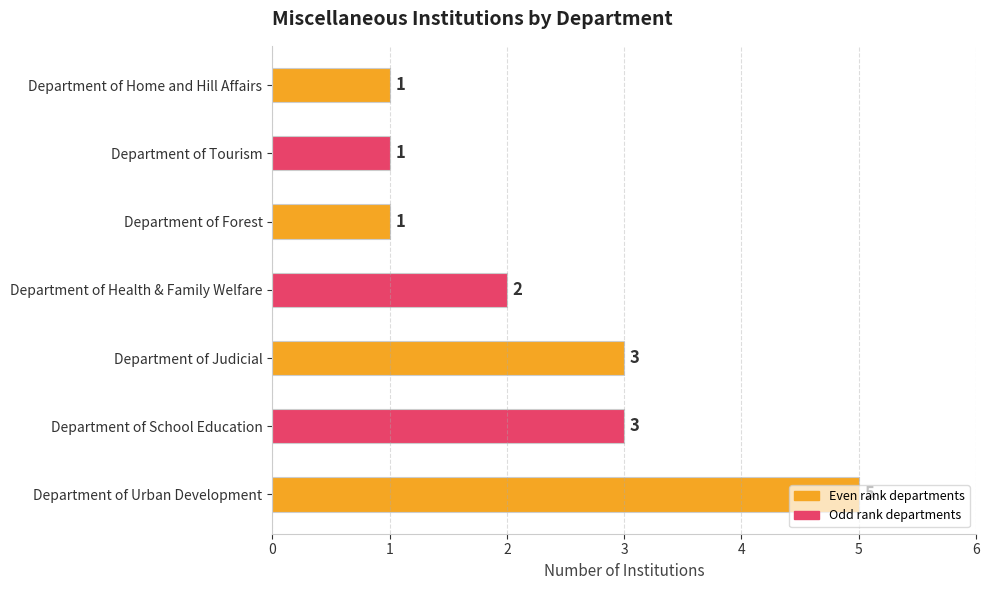

What is the minimum value shown in the chart?

1